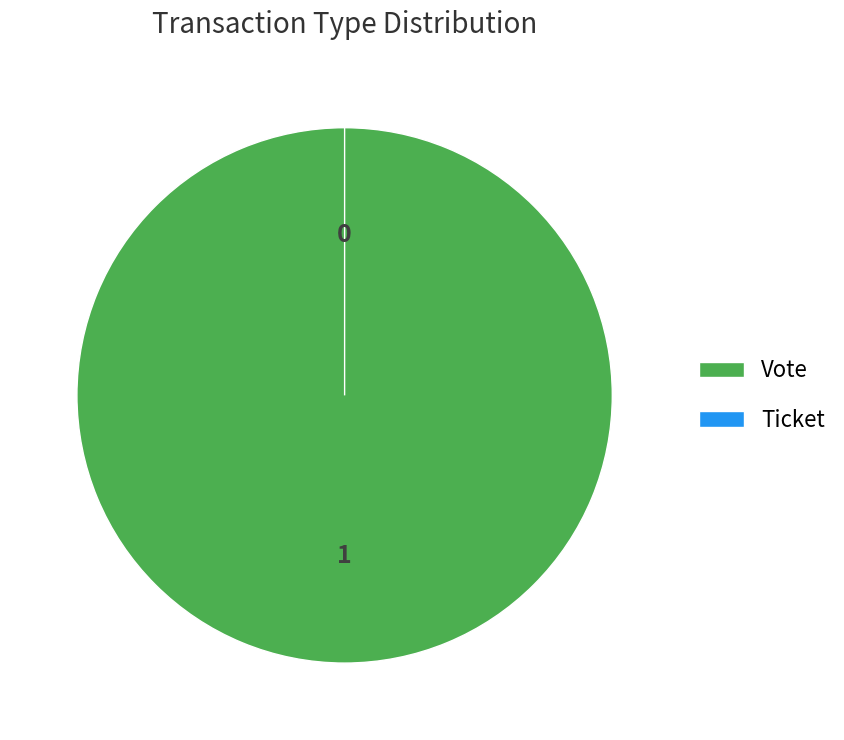

What is the largest slice in the pie chart?

Vote